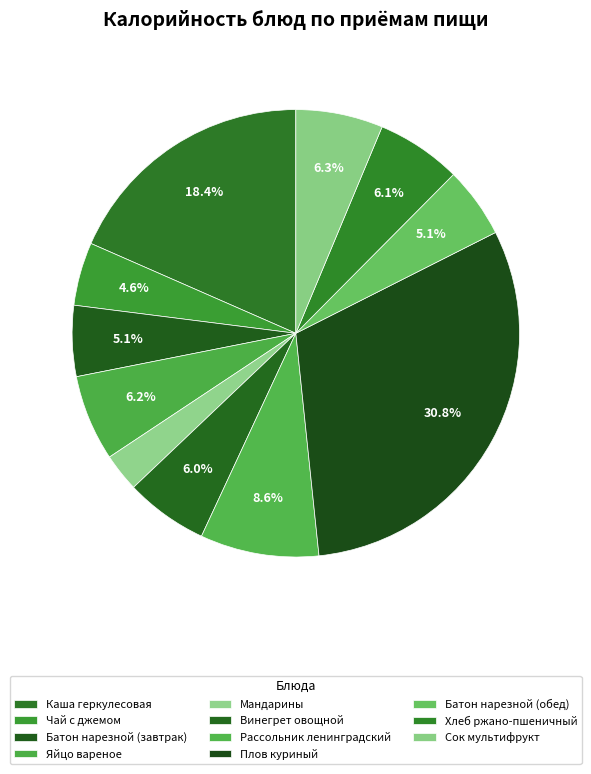

To the nearest percent, what portion does Плов куриный represent?

31%